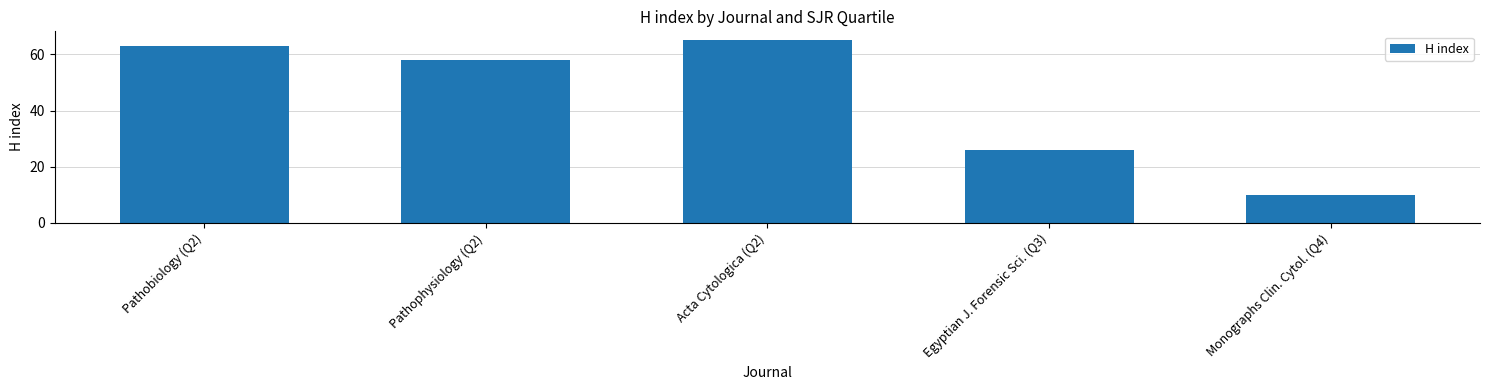

List the labels in order of value, smallest first.

Monographs Clin. Cytol. (Q4), Egyptian J. Forensic Sci. (Q3), Pathophysiology (Q2), Pathobiology (Q2), Acta Cytologica (Q2)